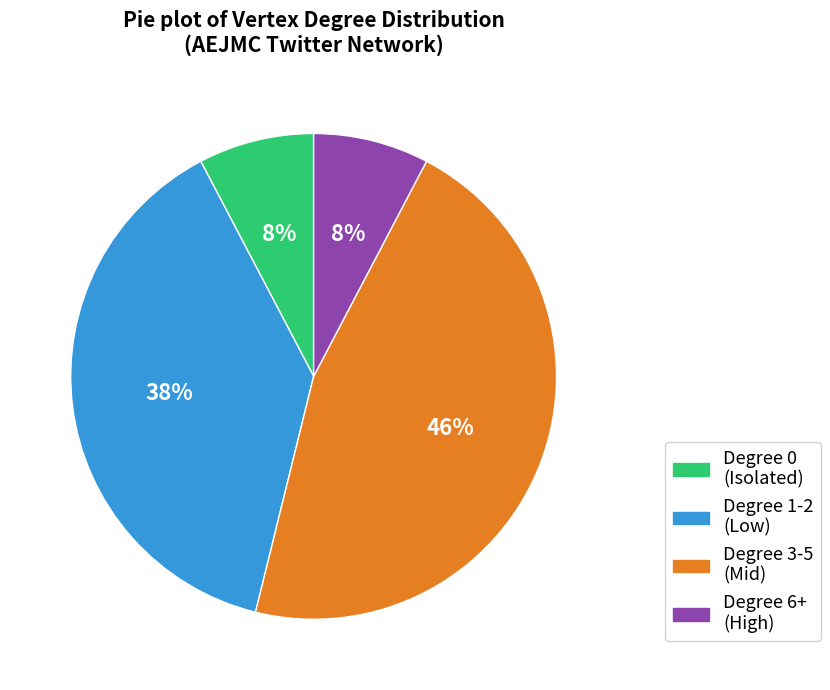

To the nearest percent, what is the difference between the largest and smallest slice percentages?

38%